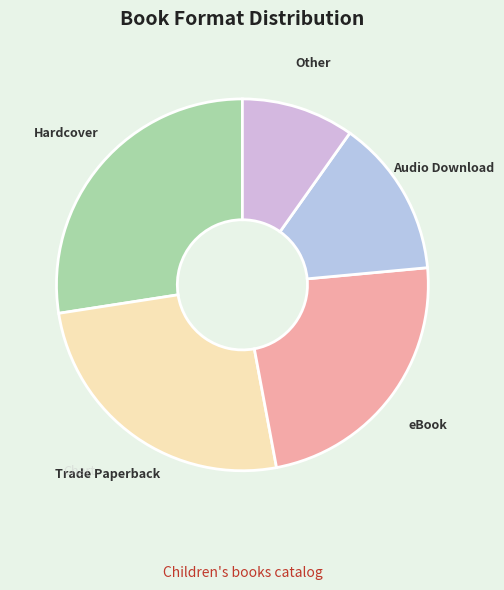

Count the number of slices in the pie.

5